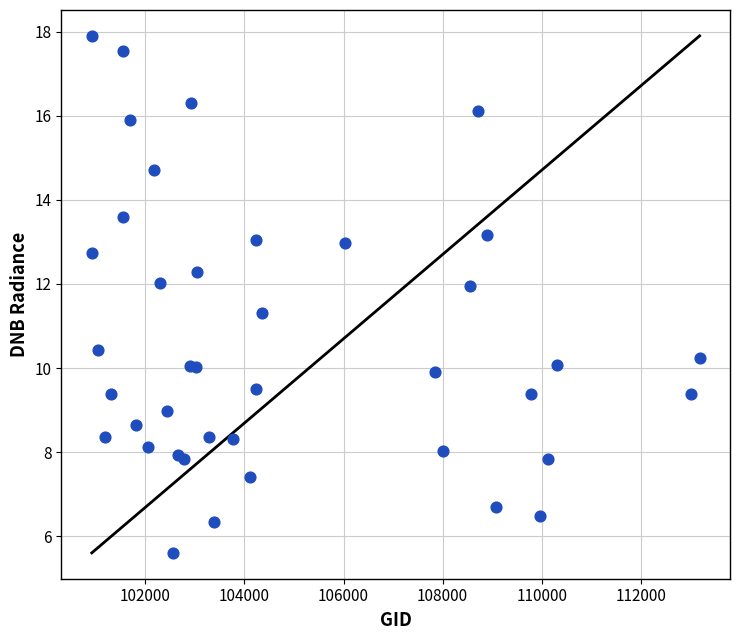

What Y value in the scatter plot is closest to 11?

11.3